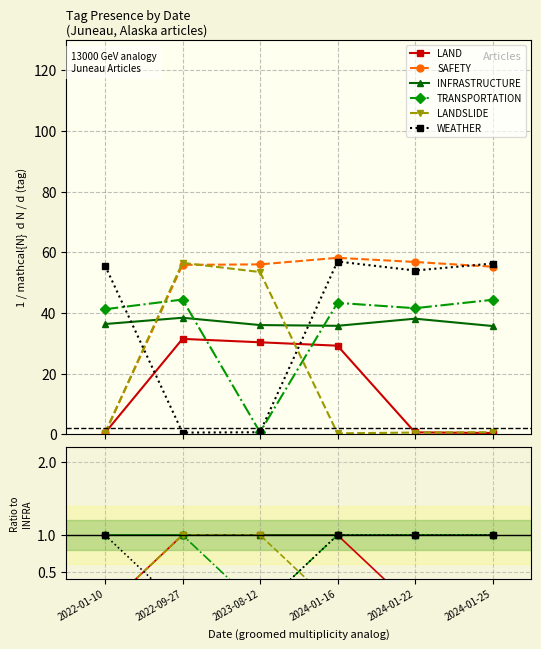

What are all the series names shown in the legend?

LAND, SAFETY, INFRASTRUCTURE, TRANSPORTATION, LANDSLIDE, WEATHER